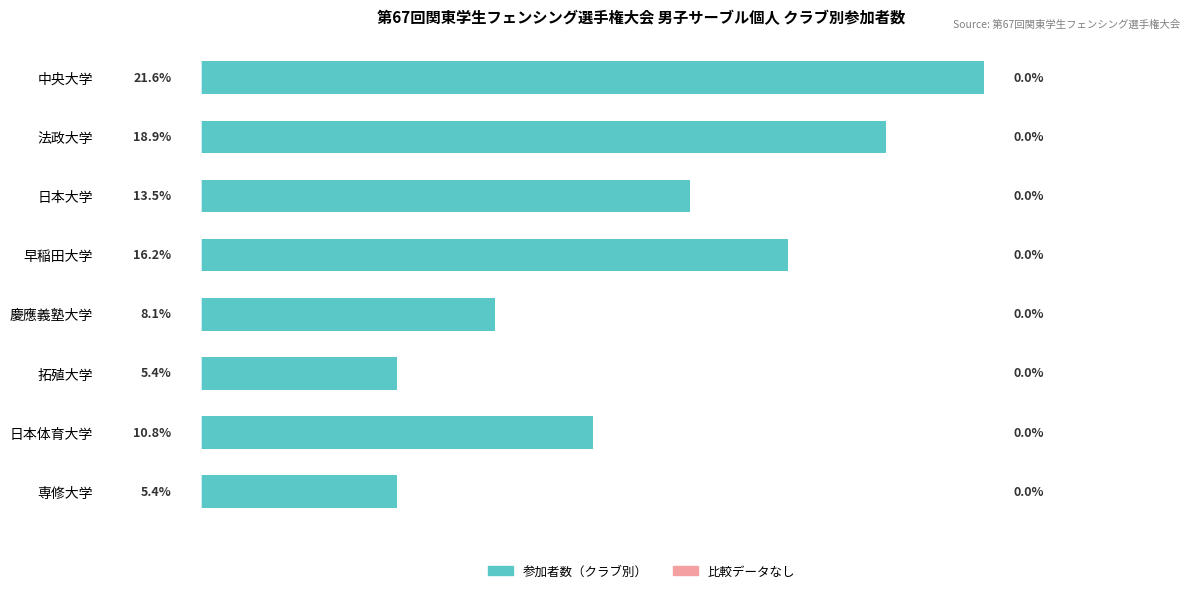

Are the bars horizontal?

Yes